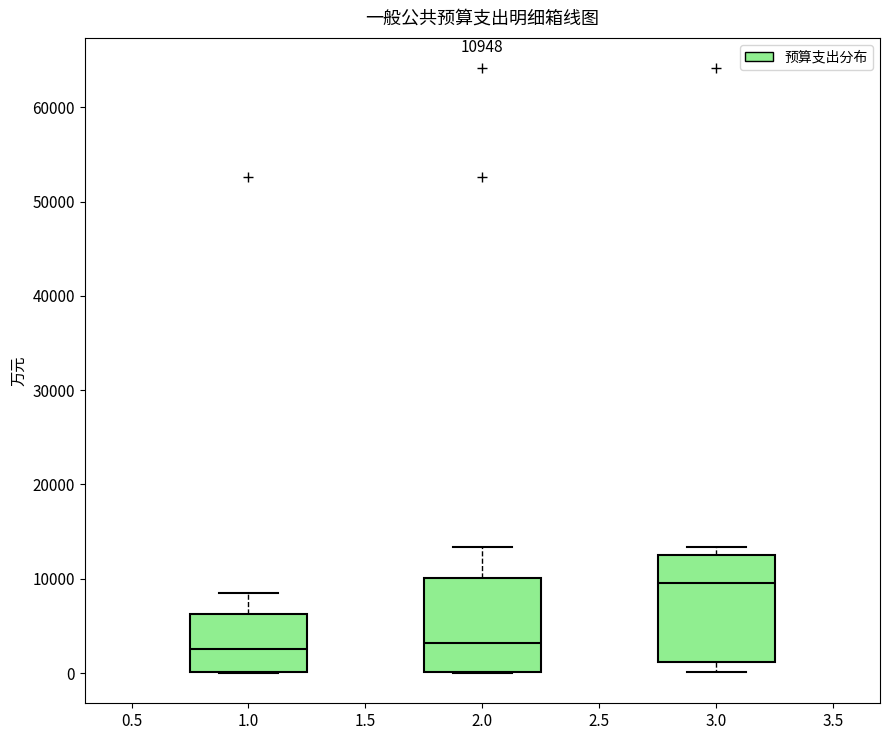

Comparing the boxes themselves (not the whiskers), which one is the tallest?

3.0